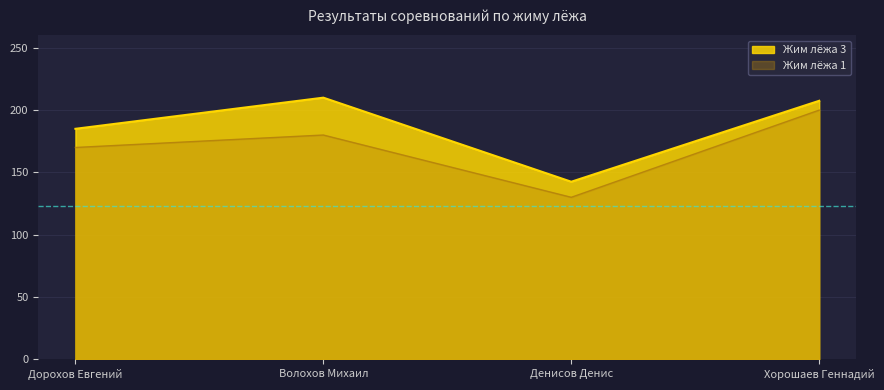

Between Хорошаев Геннадий and Денисов Денис, which is larger?

Хорошаев Геннадий